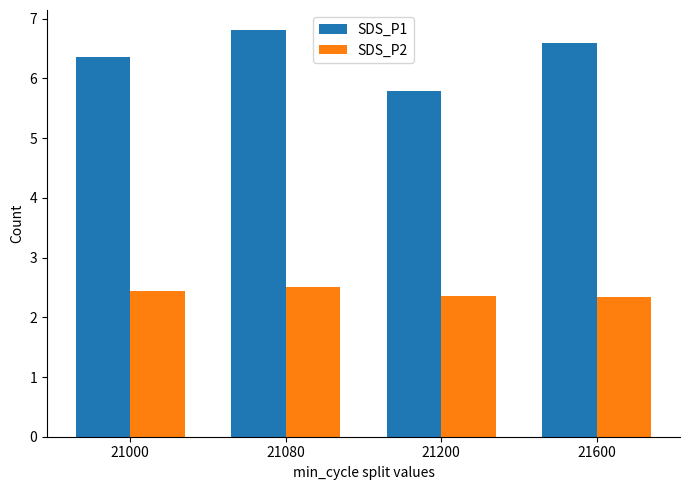

At which category is the sum across all series the highest?

21080